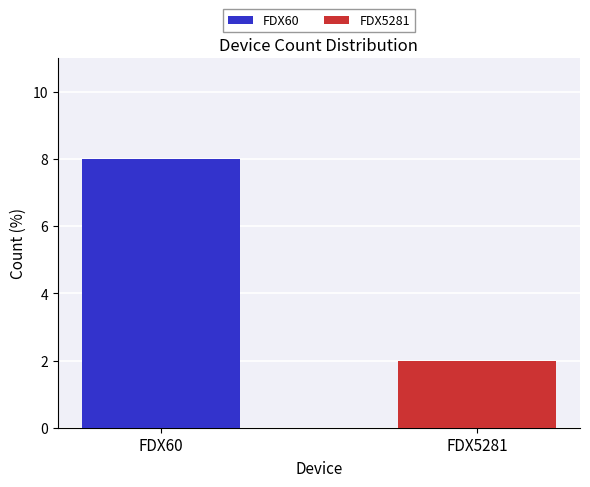

Rank the series by their average value, from highest to lowest.

FDX60, FDX5281